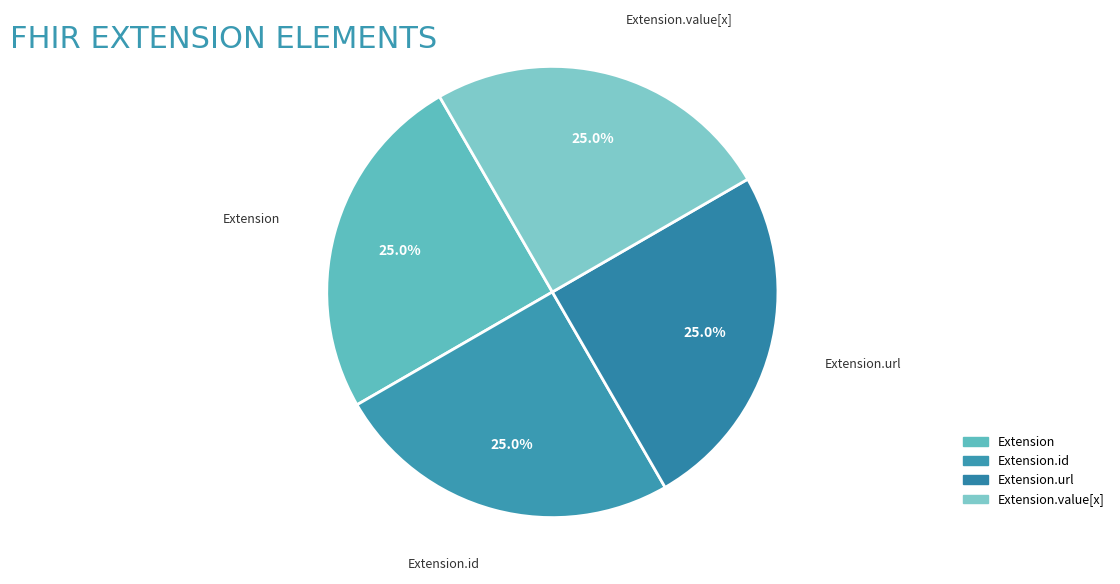

To the nearest percent, what is the average slice percentage?

25%